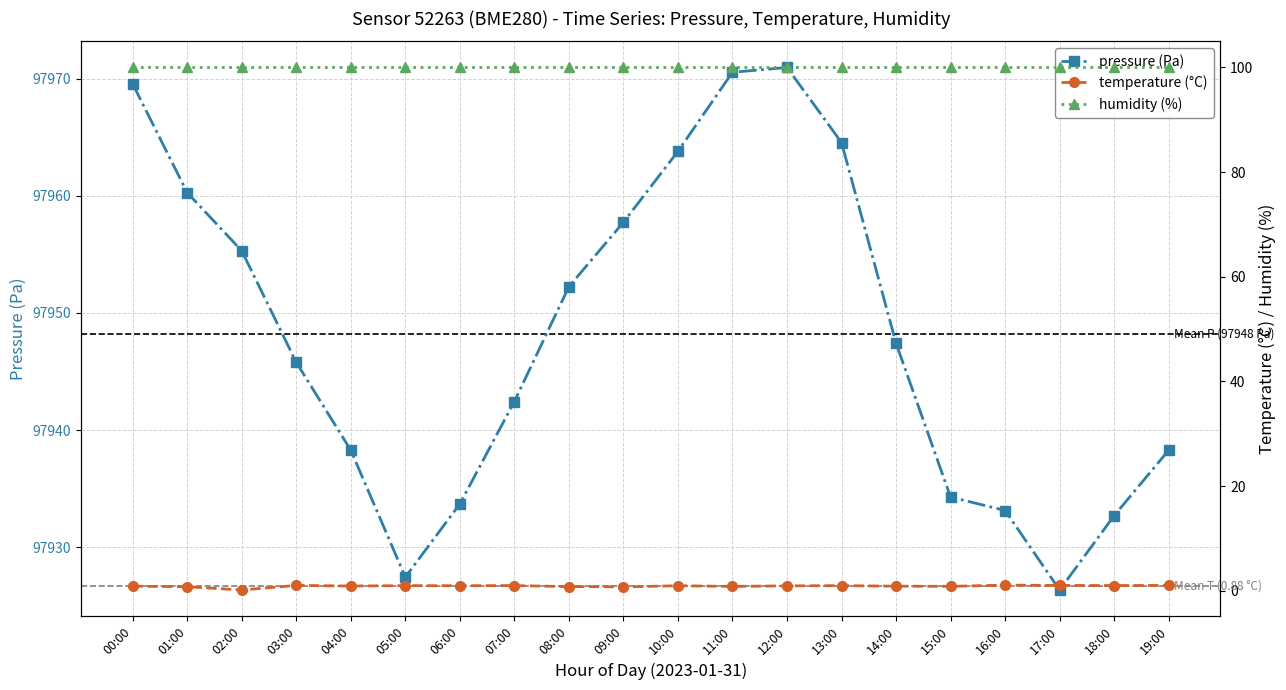

Reading left to right, transcribe all the data shown in this chart.

pressure: 00:00=97969.6	01:00=97960.3	02:00=97955.3	03:00=97945.8	04:00=97938.3	05:00=97927.4	06:00=97933.7	07:00=97942.4	08:00=97952.2	09:00=97957.8	10:00=97963.8	11:00=97970.6	12:00=97971.0	13:00=97964.6	14:00=97947.4	15:00=97934.3	16:00=97933.1	17:00=97926.3	18:00=97932.7	19:00=97938.3
temperature: 00:00=0.9	01:00=0.8	02:00=0.1	03:00=1.0	04:00=0.9	05:00=1.0	06:00=1.0	07:00=1.0	08:00=0.8	09:00=0.7	10:00=0.9	11:00=0.8	12:00=0.9	13:00=1.0	14:00=0.9	15:00=0.8	16:00=1.1	17:00=1.0	18:00=1.0	19:00=1.0
humidity: 00:00=100.0	01:00=100.0	02:00=100.0	03:00=100.0	04:00=100.0	05:00=100.0	06:00=100.0	07:00=100.0	08:00=100.0	09:00=100.0	10:00=100.0	11:00=100.0	12:00=100.0	13:00=100.0	14:00=100.0	15:00=100.0	16:00=100.0	17:00=100.0	18:00=100.0	19:00=100.0